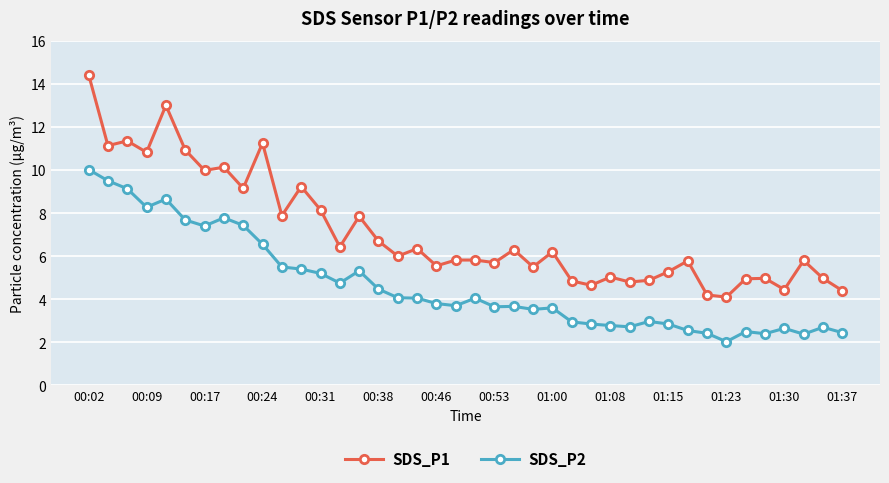

Rank the series by their maximum value, from lowest to highest.

SDS_P2, SDS_P1